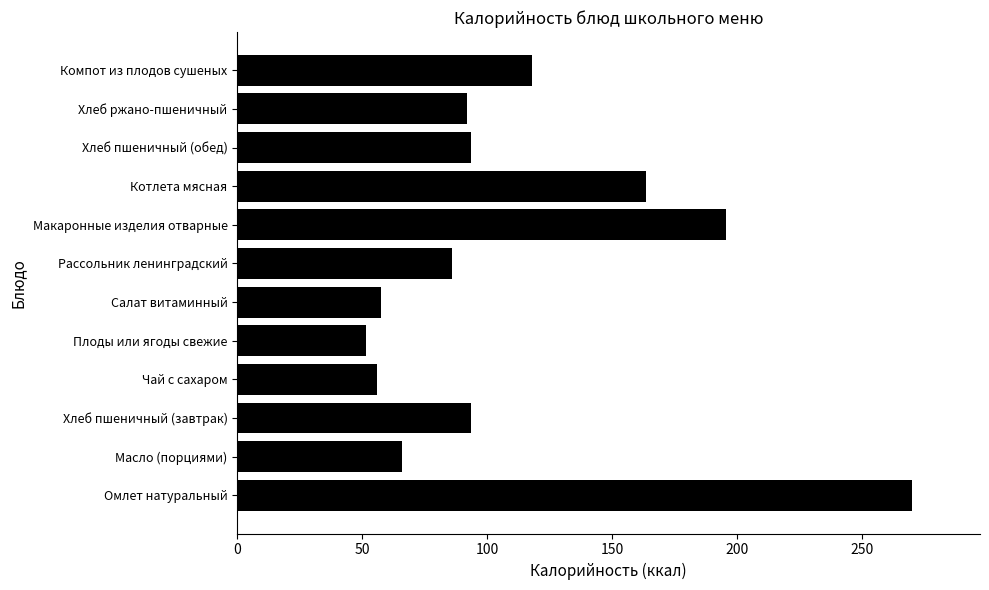

What is the difference between the maximum and second lowest values?

214.5